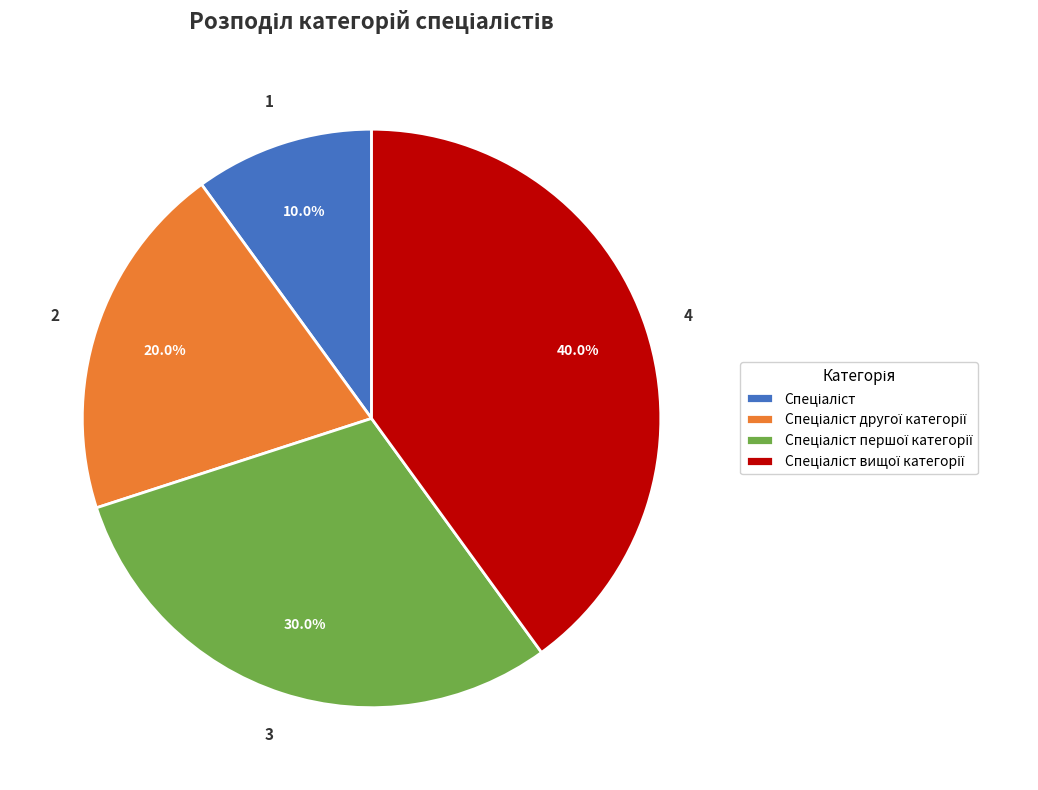

Is there any slice that represents more than half of the pie?

No